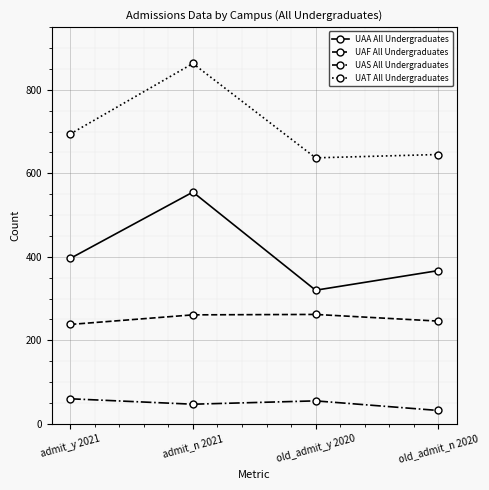

At which category is the sum across all series the highest?

admit_n 2021